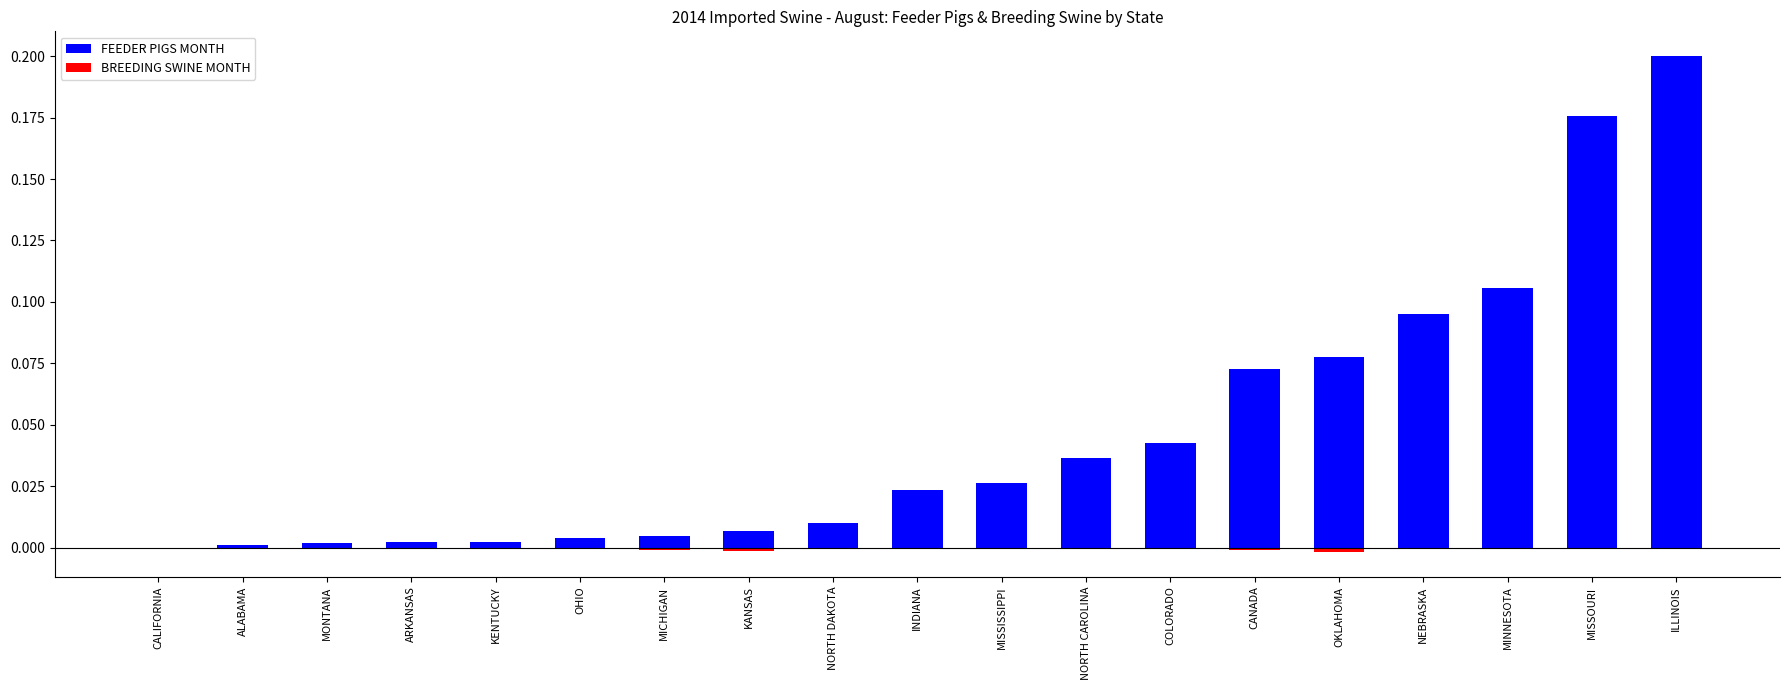

Which series has the widest spread of values?

FEEDER PIGS MONTH